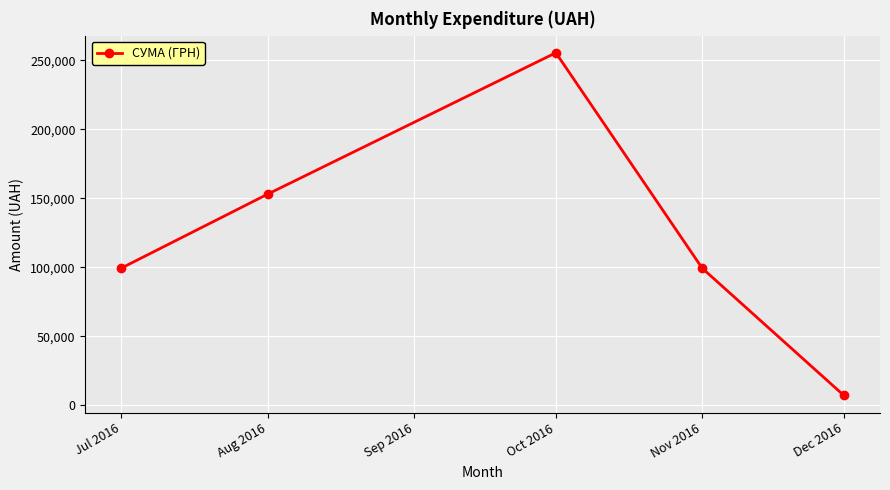

True or false: the data has more than 2 interior local peaks.

False